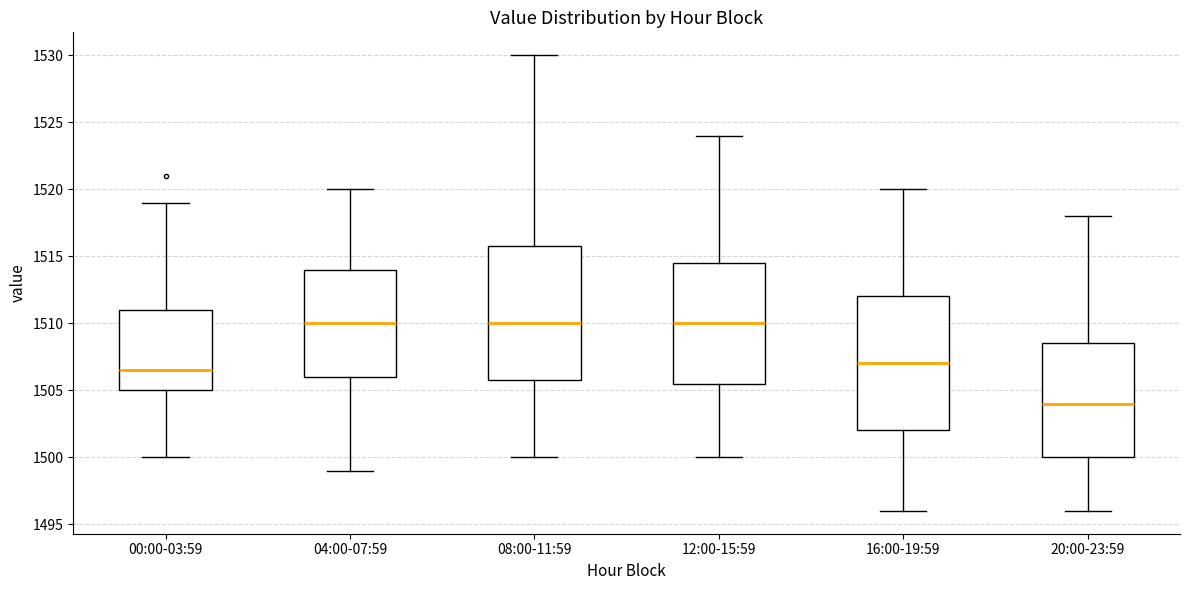

Where does the lower whisker of the box for 04:00-07:59 end on the y-axis? The values are not printed on the chart, so give them approximately, as read against the axis.

1499.0